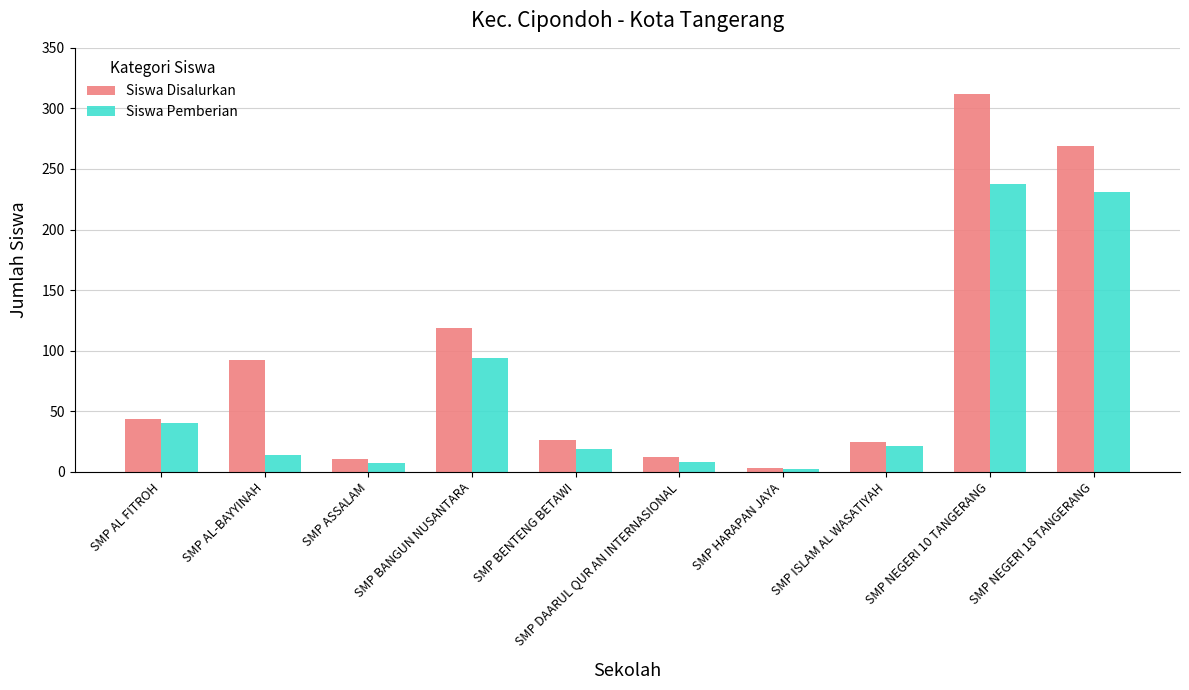

The Siswa Disalurkan series shows 44 at SMP AL FITROH. True or false?

True